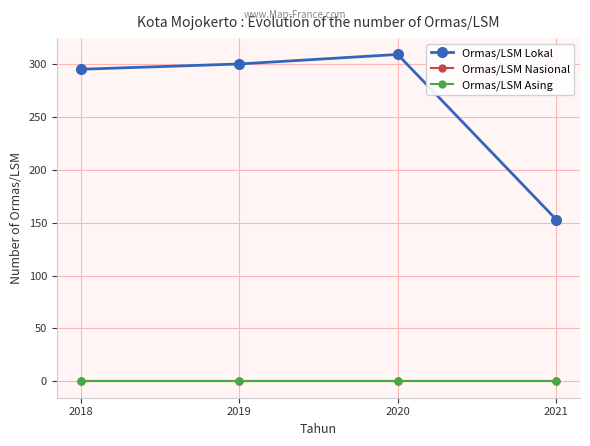

Between 2020 and 2021, which series saw the biggest shift?

Ormas/LSM Lokal